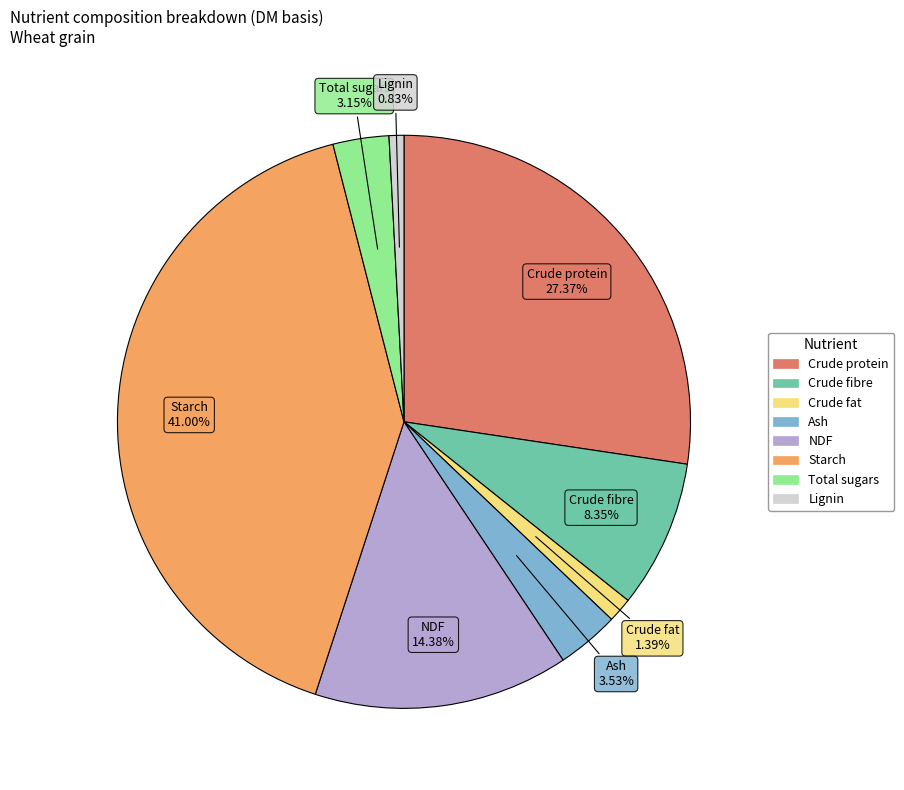

How many slices are in this pie chart?

8